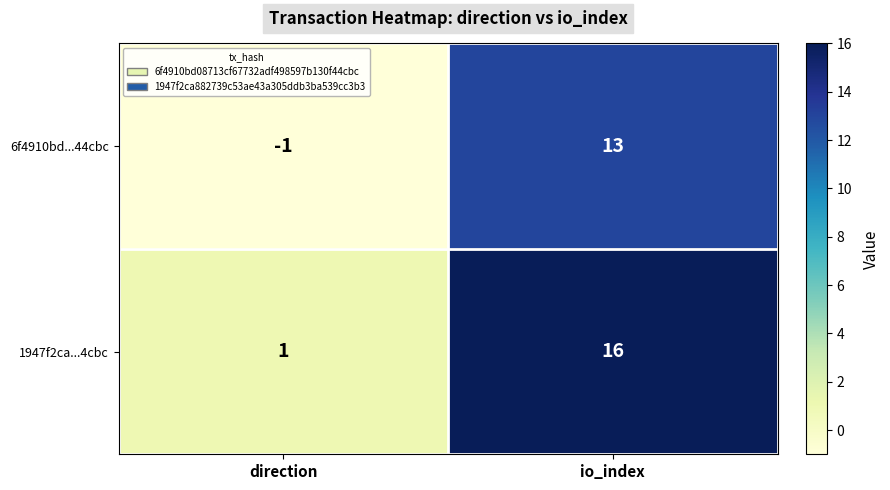

Rank the series by their average value, from lowest to highest.

6f4910bd...44cbc, 1947f2ca...4cbc